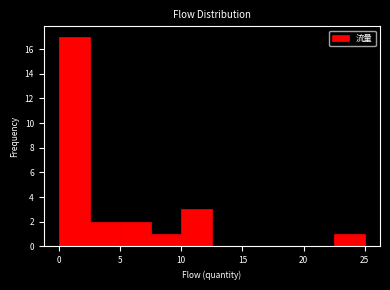

Reading left to right, transcribe this chart: for each bar, give the range it covers on the x-axis and its height. The values are not printed on the chart, so give them approximately, as read against the axis.

0.0 to 2.5: 17
2.5 to 5.0: 2
5.0 to 7.5: 2
7.5 to 10.0: 1
10.0 to 12.5: 3
12.5 to 15.0: 0
15.0 to 17.5: 0
17.5 to 20.0: 0
20.0 to 22.5: 0
22.5 to 25.0: 1